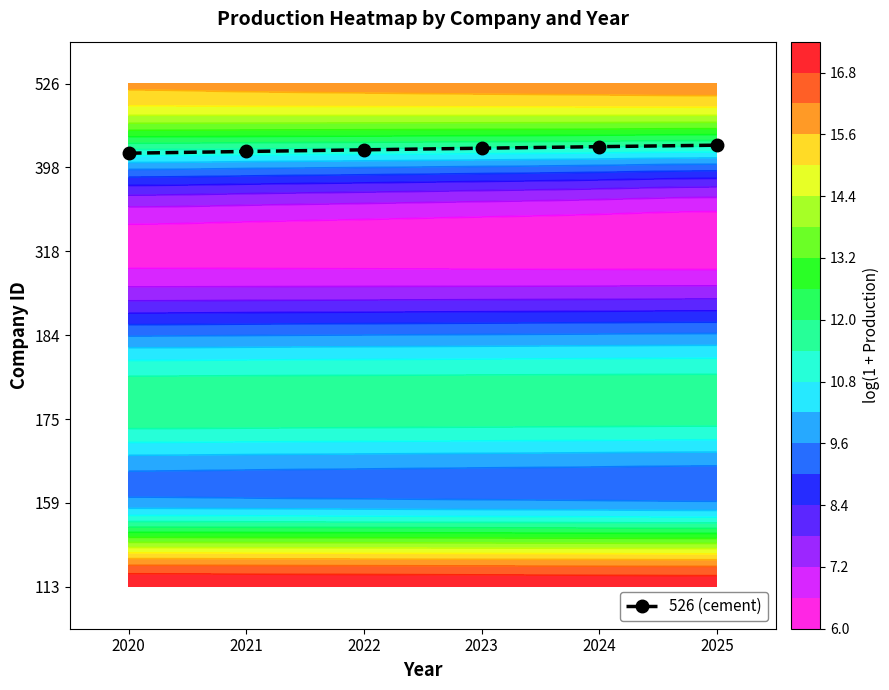

What is the difference between the maximum and minimum values?

0.1